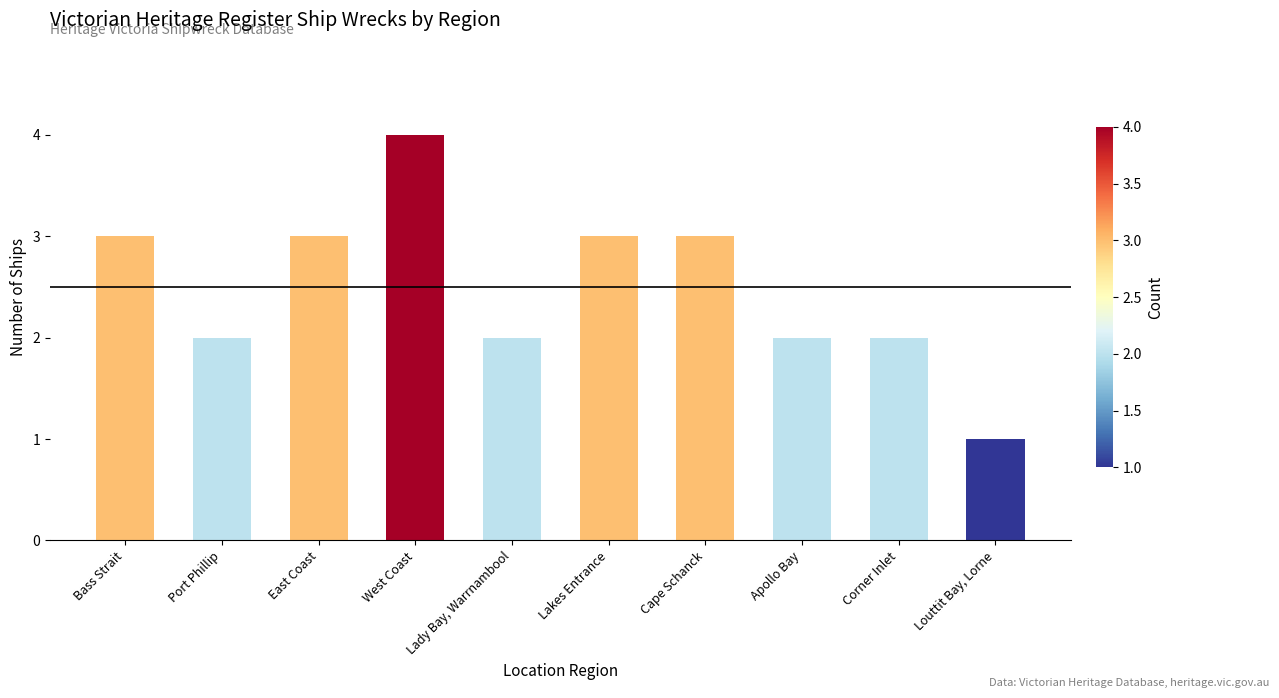

What is the label of the 9th bar from the right?

Port Phillip